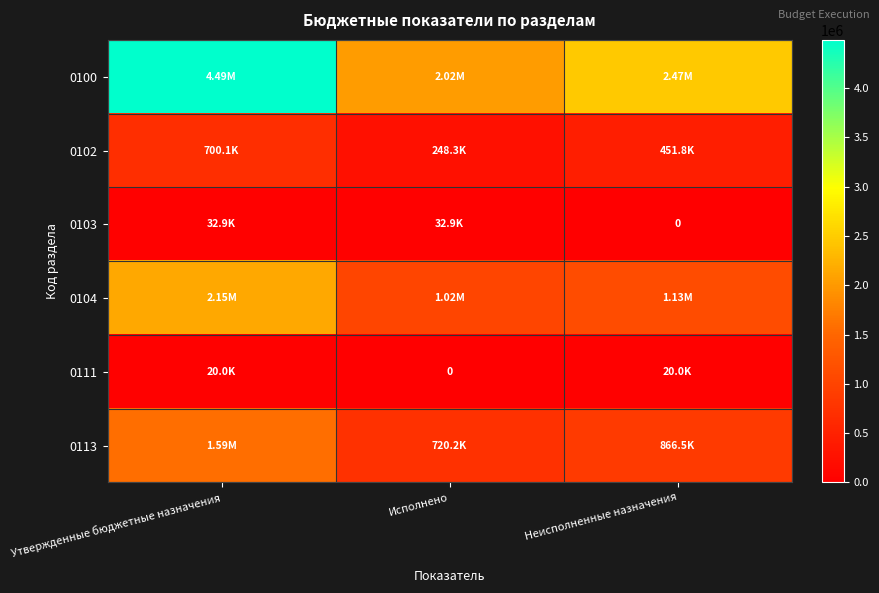

What is the sum of all 0100 values?

8979734.1